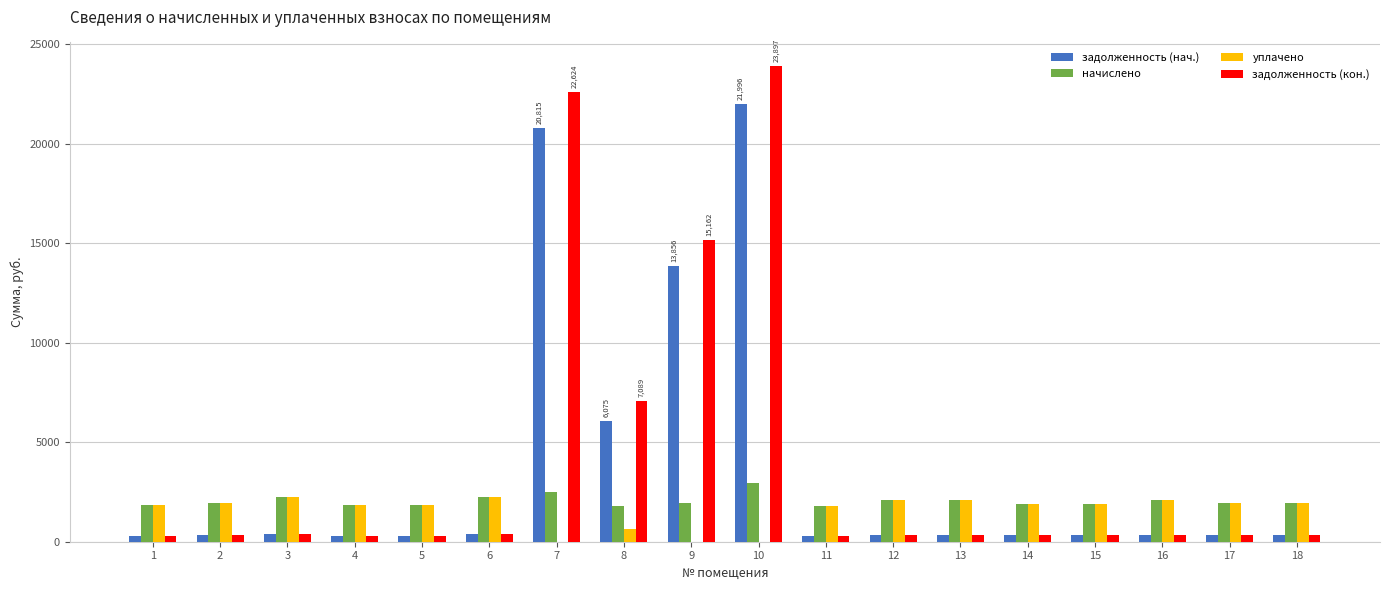

What is the greatest value displayed?

23897.4